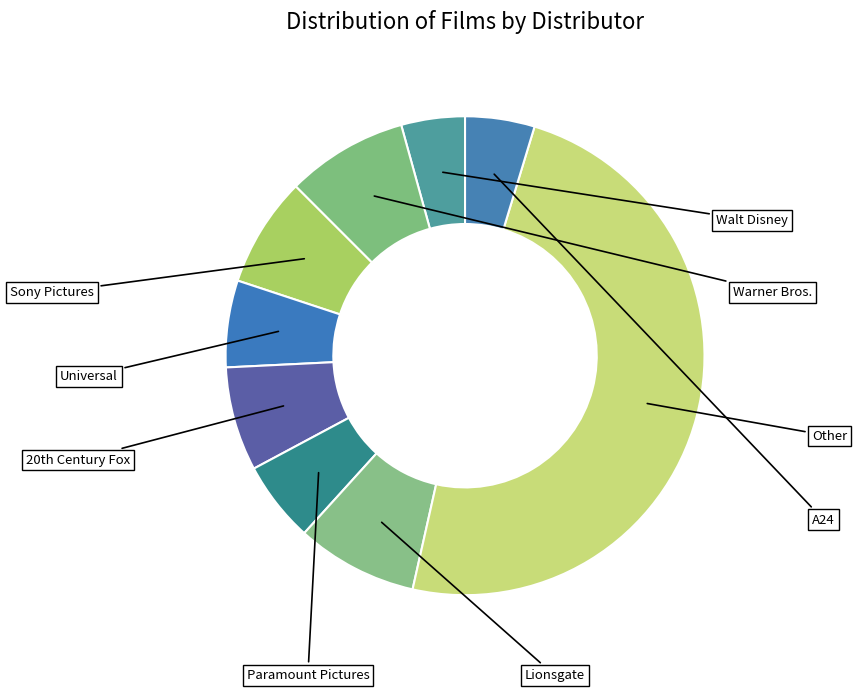

Count the number of slices in the pie.

9